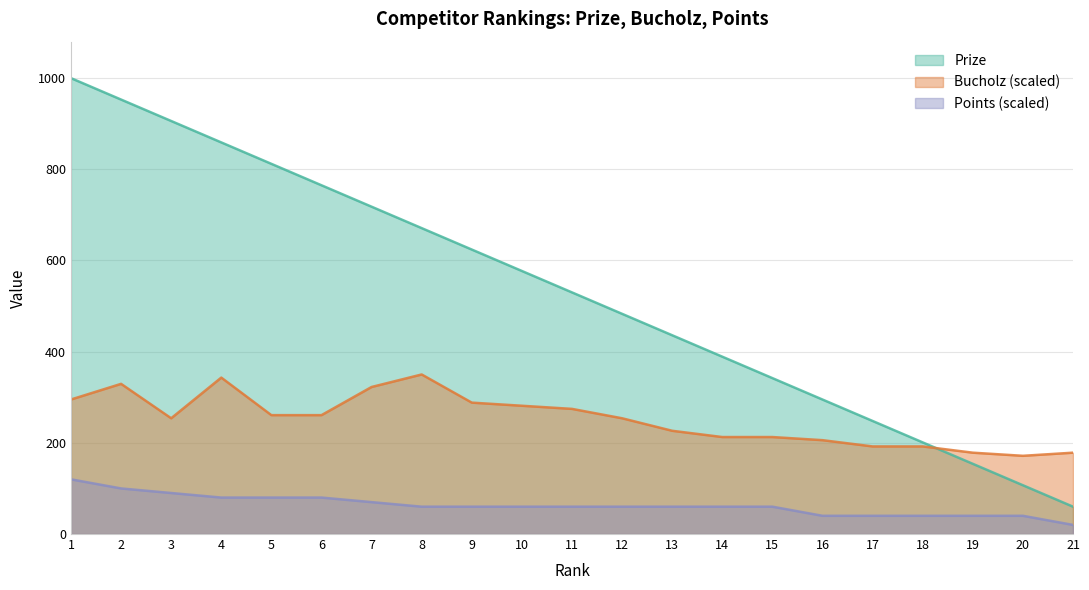

What is the total value across all series at 7?

1110.5